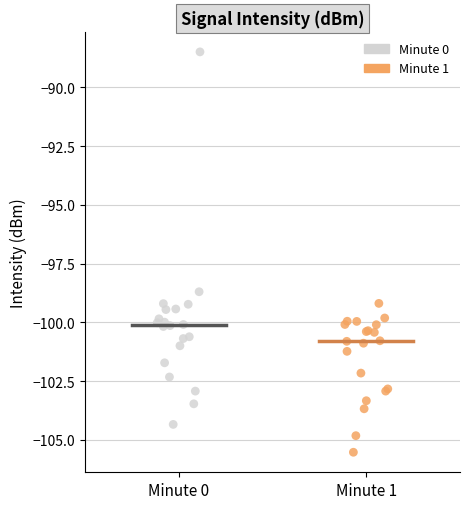

Which series has the widest spread of Y values?

Minute 0